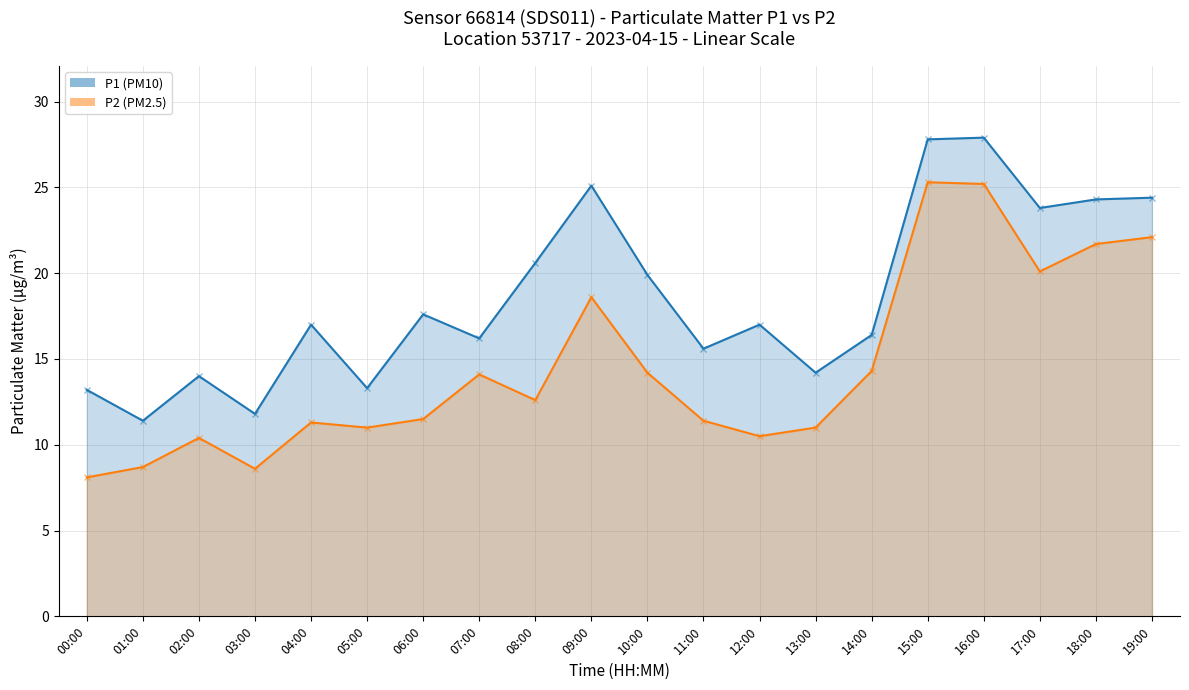

The P1 (PM10) series shows 5.0 at 11:00. True or false?

False